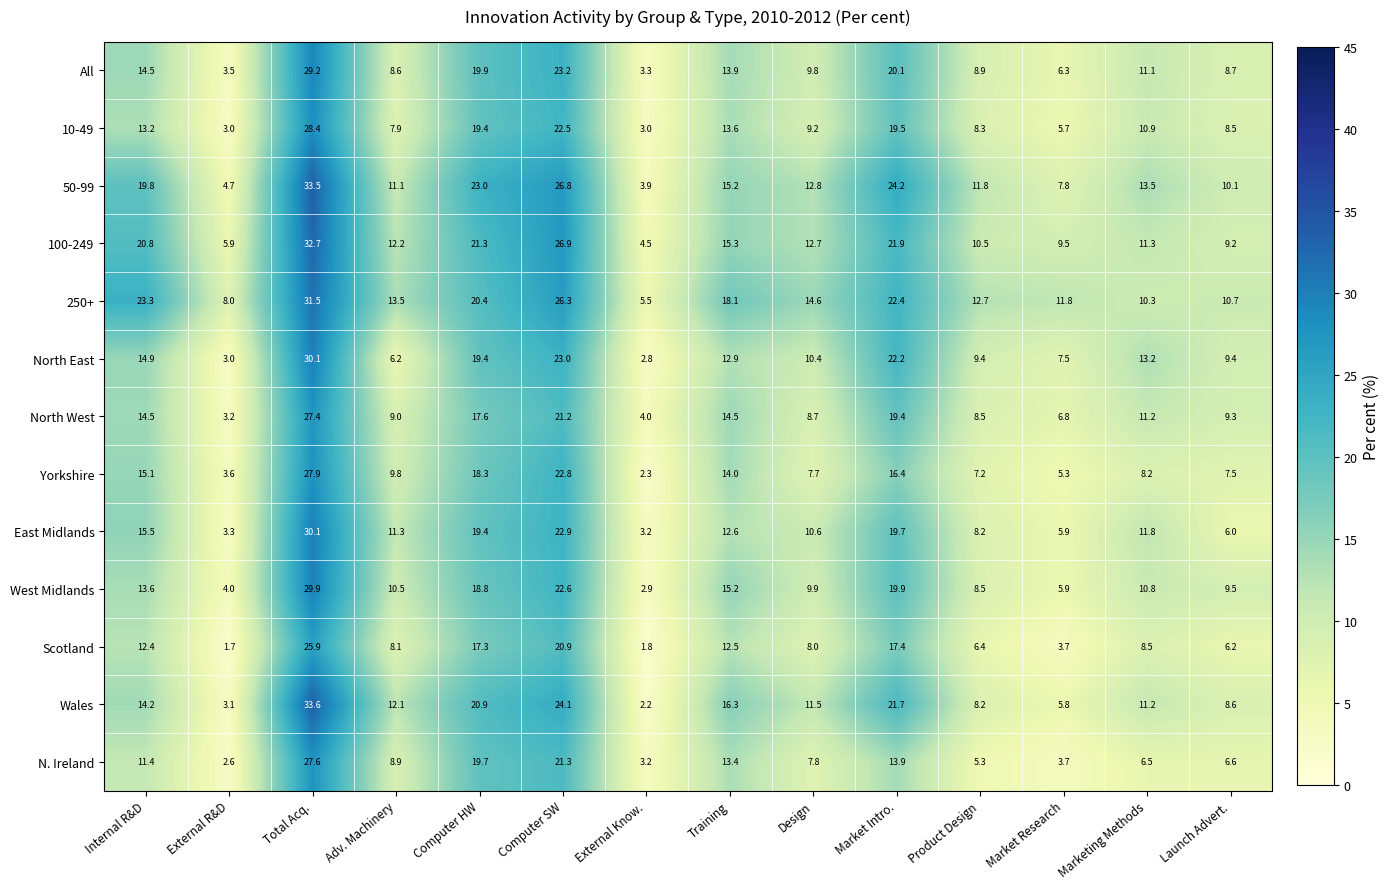

What is the lowest value of the 250+ series?

5.5